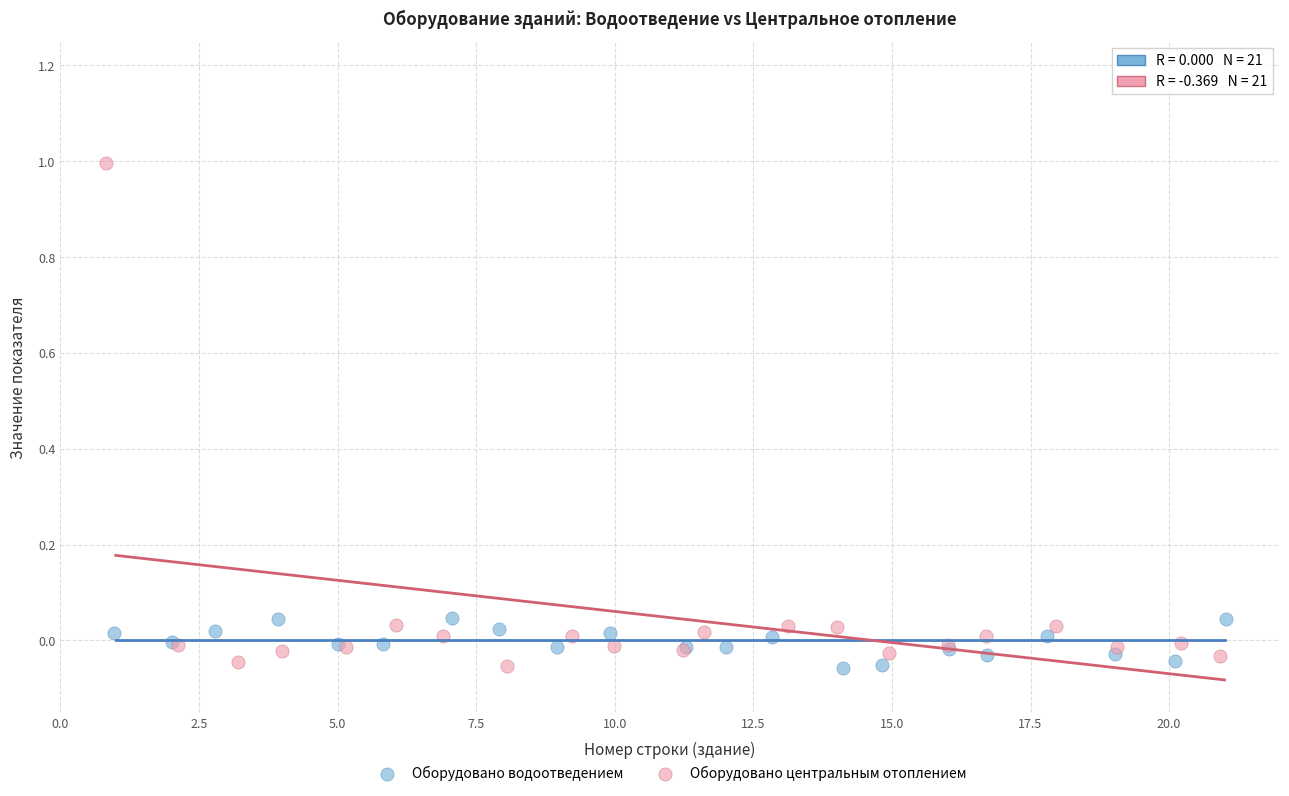

Which series has the widest spread of Y values?

Оборудовано центральным отоплением